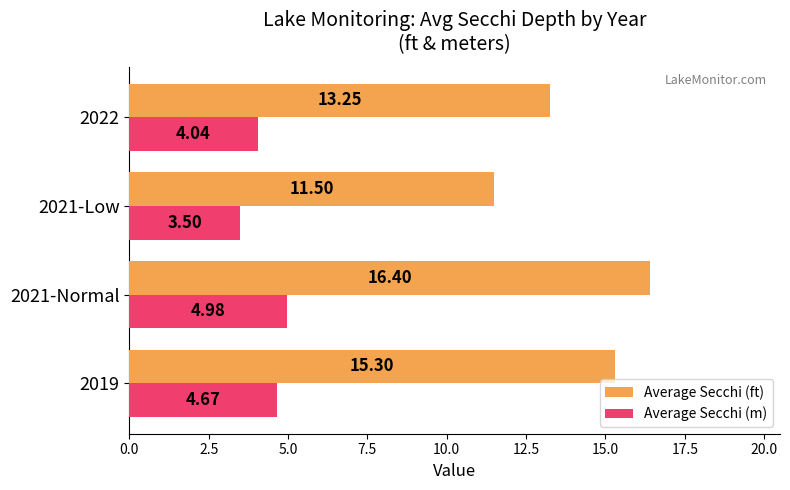

What is the difference between the maximum and minimum values in the Average Secchi (m) series?

1.5